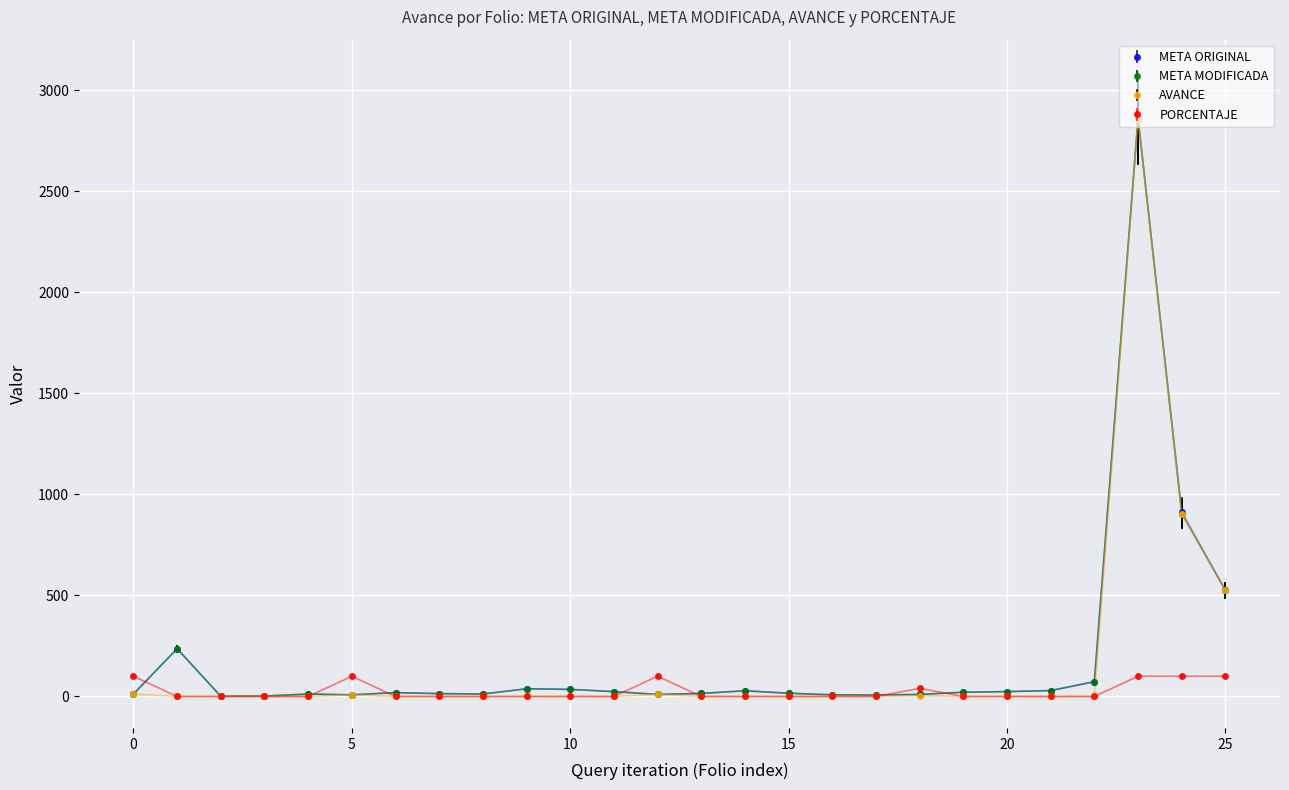

True or false: META MODIFICADA has more than 2 points higher than both neighbors.

True